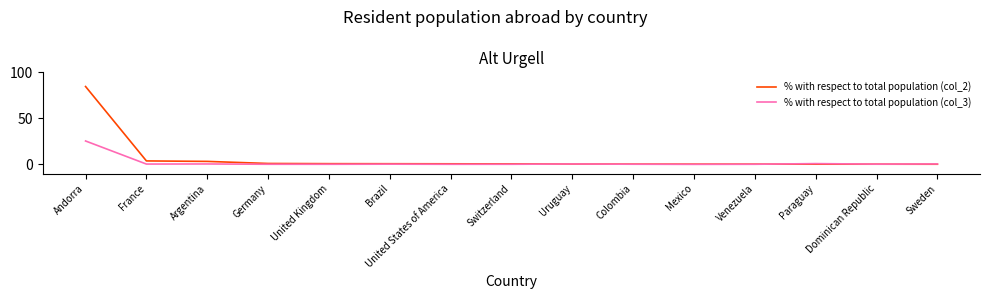

What are all the series names shown in the legend?

% with respect to total population (col_2), % with respect to total population (col_3)